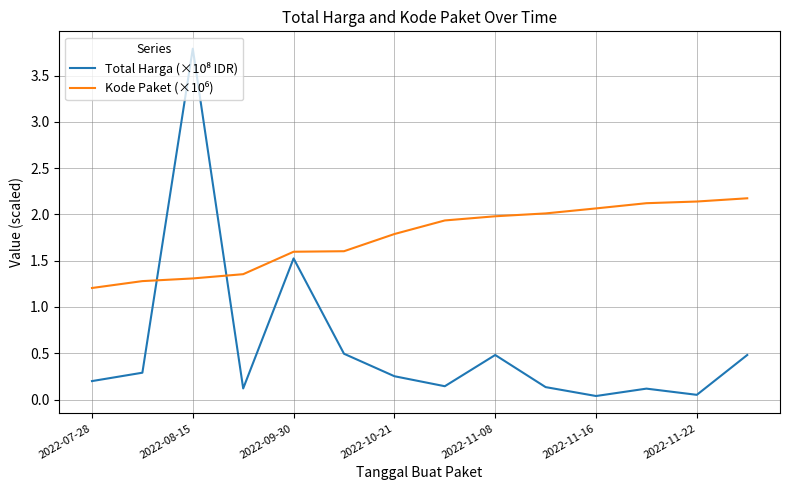

Is this an area chart (filled region under the line)?

No